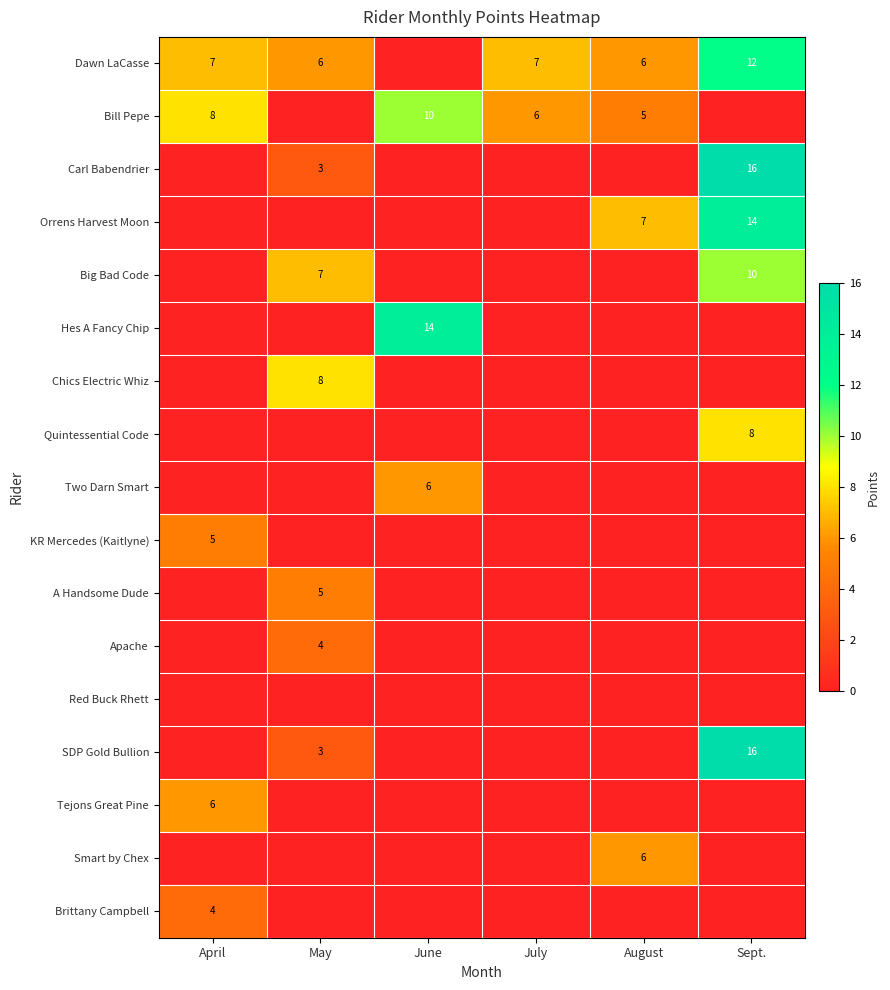

True or false: Bill Pepe has a value of 12 at April.

False